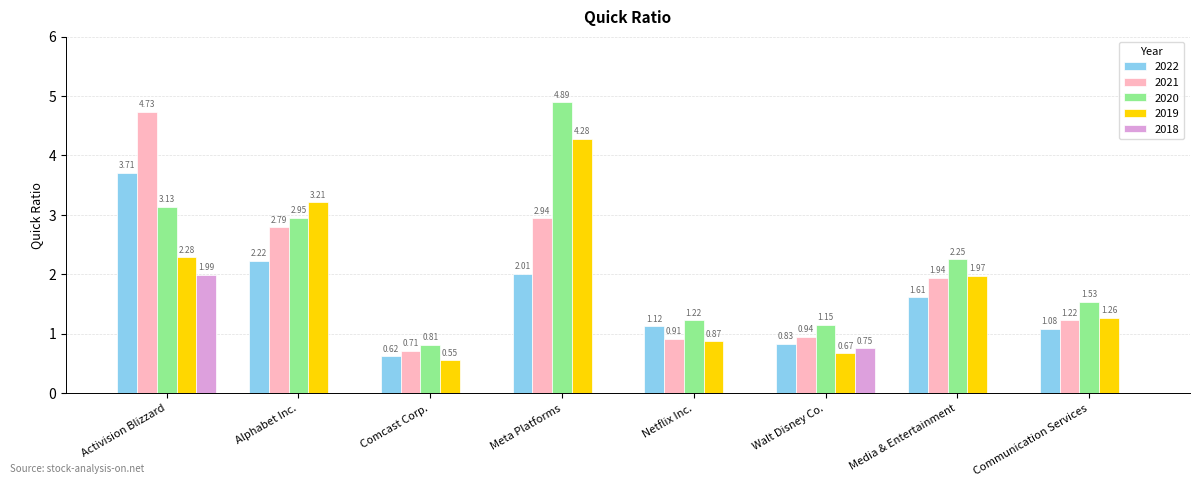

Where is 2019 nearest to the value 2?

Media & Entertainment